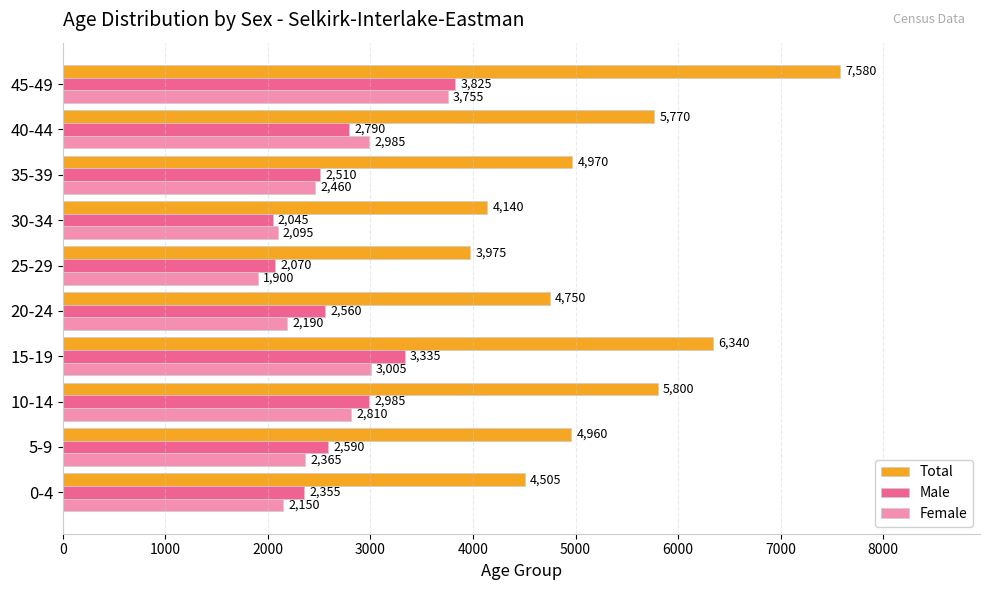

Which series has the widest spread of values?

Total